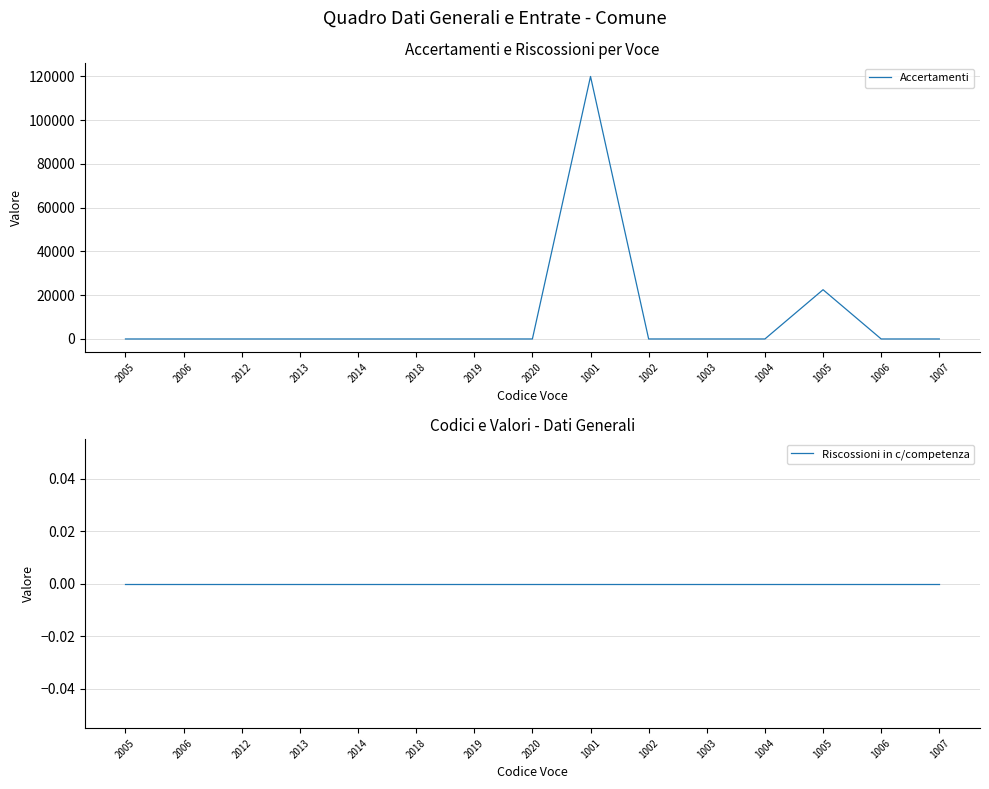

True or false: Riscossioni in c/competenza and Accertamenti cross at least once.

False